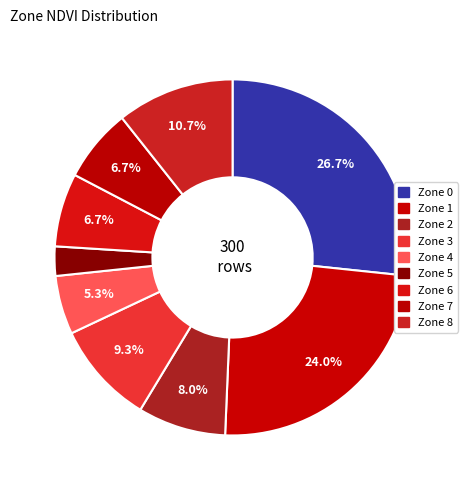

What is the smallest slice in the pie chart?

5